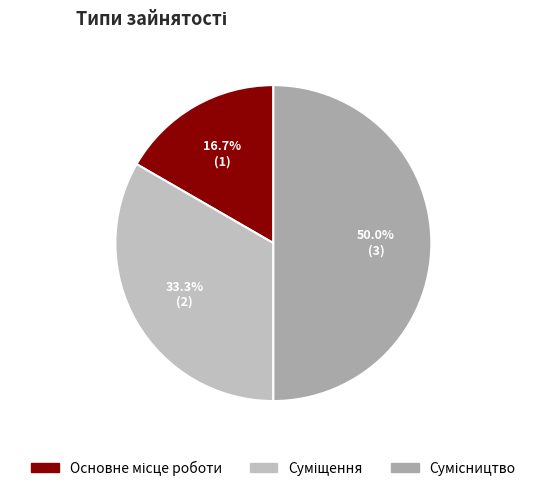

What is the ratio of the value at Основне місце роботи to the value at Суміщення?

0.5